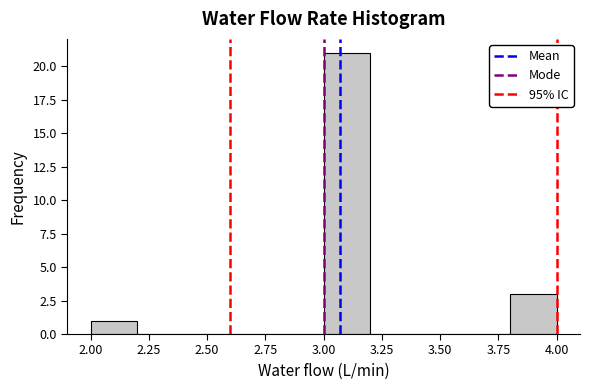

Reading left to right, list every bar in this chart as the range it spans on the x-axis followed by its height. The values are not printed on the chart, so give them approximately, as read against the axis.

2.0 to 2.2: 1
2.2 to 2.4: 0
2.4 to 2.6: 0
2.6 to 2.8: 0
2.8 to 3.0: 0
3.0 to 3.2: 21
3.2 to 3.4: 0
3.4 to 3.6: 0
3.6 to 3.8: 0
3.8 to 4.0: 3